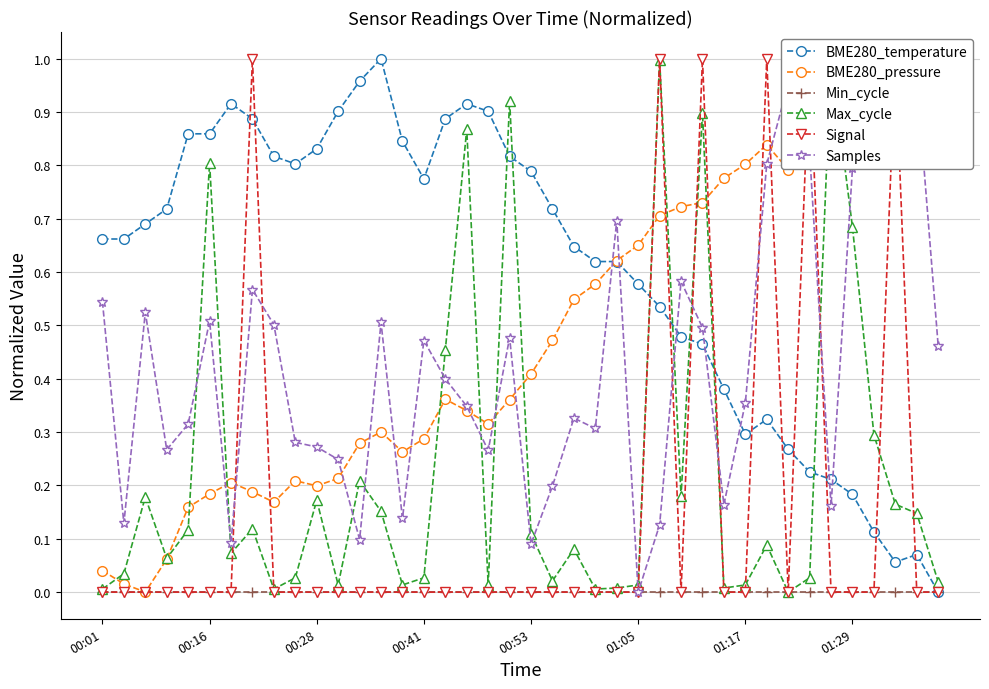

Rank the series by their maximum value, from highest to lowest.

BME280_temperature, BME280_pressure, Max_cycle, Signal, Samples, Min_cycle